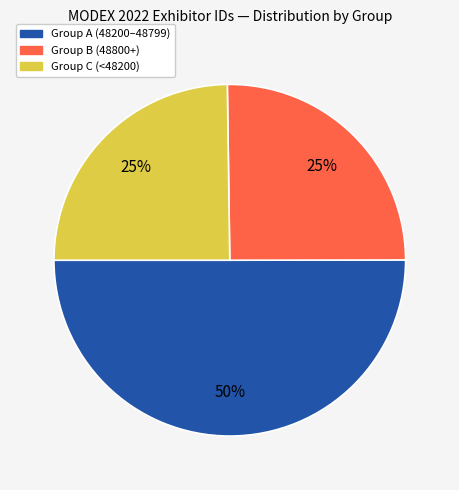

Is the sum of Group C (<48200) and Group A (48200–48799) greater than half?

Yes